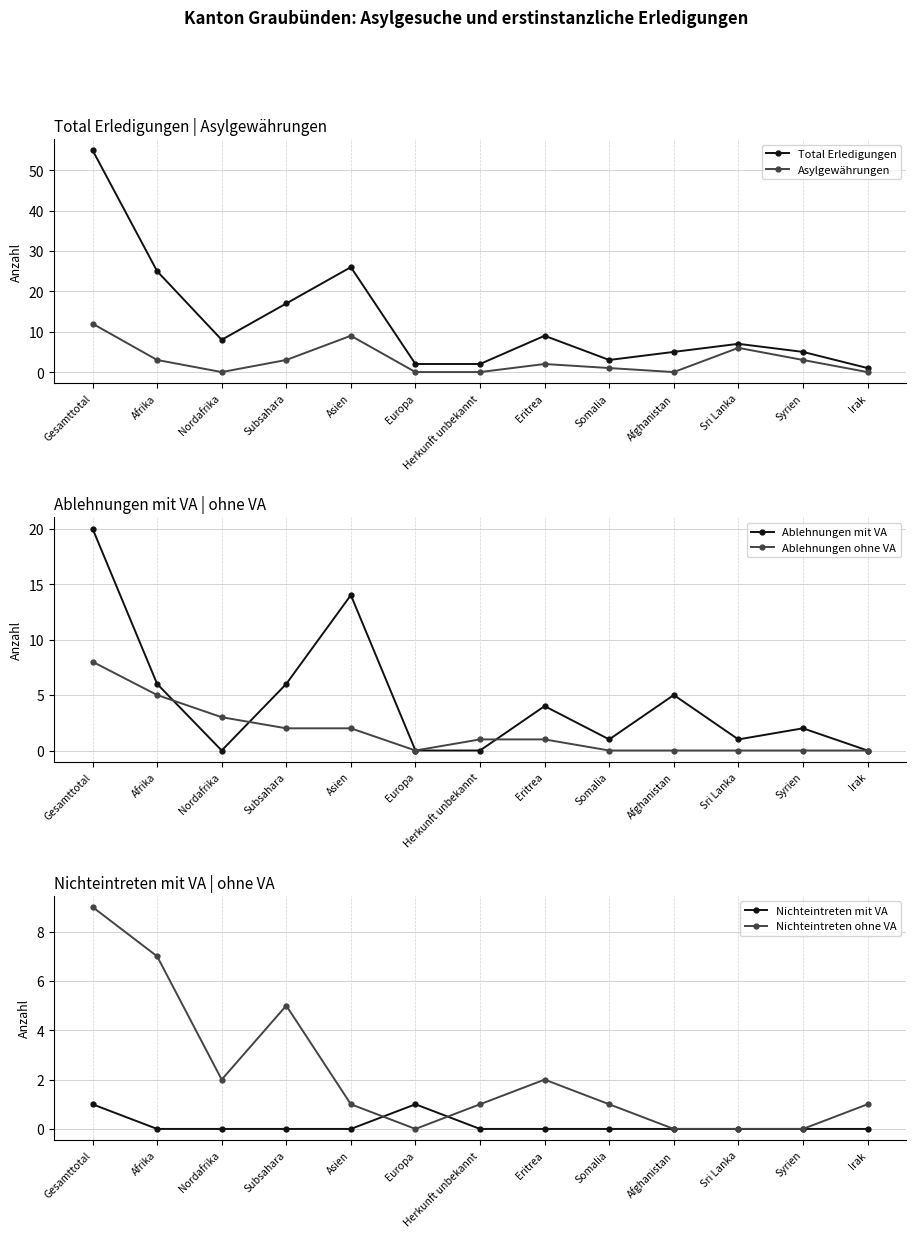

Reading left to right, extract all data points from this chart.

Total Erledigungen: Gesamttotal=55	Afrika=25	Nordafrika=8	Subsahara=17	Asien=26	Europa=2	Herkunft unbekannt=2	Eritrea=9	Somalia=3	Afghanistan=5	Sri Lanka=7	Syrien=5	Irak=1
Asylgewährungen: Gesamttotal=12	Afrika=3	Nordafrika=0	Subsahara=3	Asien=9	Europa=0	Herkunft unbekannt=0	Eritrea=2	Somalia=1	Afghanistan=0	Sri Lanka=6	Syrien=3	Irak=0
Ablehnungen mit VA: Gesamttotal=20	Afrika=6	Nordafrika=0	Subsahara=6	Asien=14	Europa=0	Herkunft unbekannt=0	Eritrea=4	Somalia=1	Afghanistan=5	Sri Lanka=1	Syrien=2	Irak=0
Ablehnungen ohne VA: Gesamttotal=8	Afrika=5	Nordafrika=3	Subsahara=2	Asien=2	Europa=0	Herkunft unbekannt=1	Eritrea=1	Somalia=0	Afghanistan=0	Sri Lanka=0	Syrien=0	Irak=0
Nichteintreten mit VA: Gesamttotal=1	Afrika=0	Nordafrika=0	Subsahara=0	Asien=0	Europa=1	Herkunft unbekannt=0	Eritrea=0	Somalia=0	Afghanistan=0	Sri Lanka=0	Syrien=0	Irak=0
Nichteintreten ohne VA: Gesamttotal=9	Afrika=7	Nordafrika=2	Subsahara=5	Asien=1	Europa=0	Herkunft unbekannt=1	Eritrea=2	Somalia=1	Afghanistan=0	Sri Lanka=0	Syrien=0	Irak=1